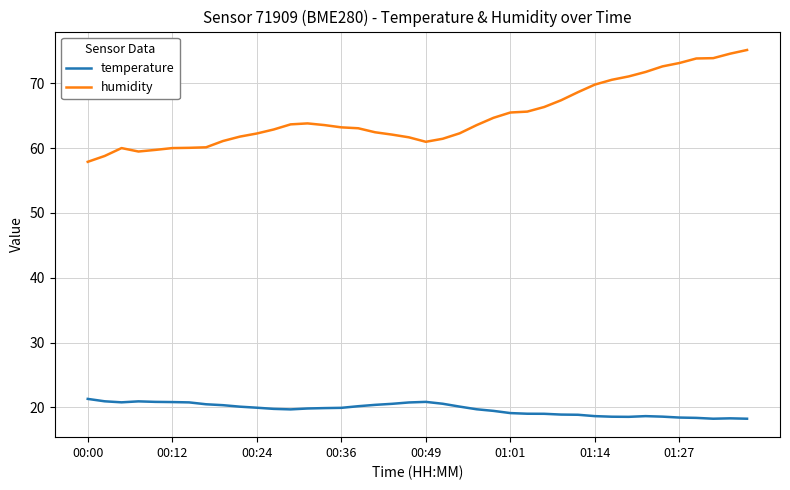

Which series has the widest spread of values?

humidity